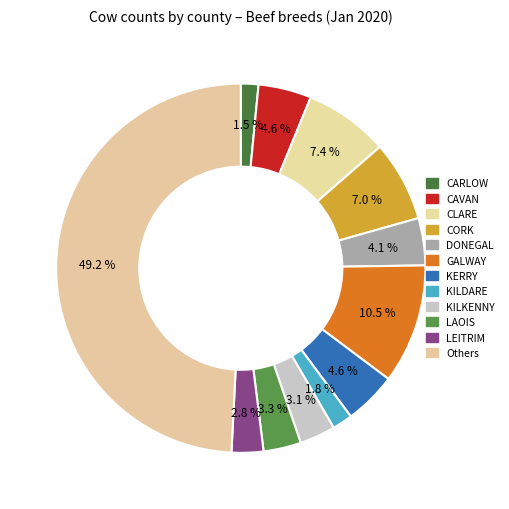

How many slices are in this pie chart?

12